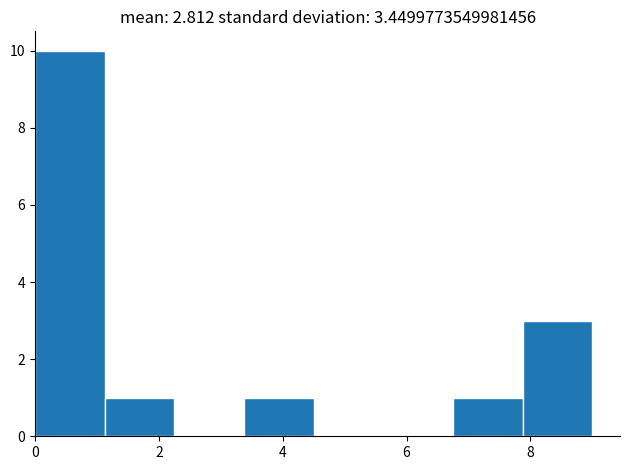

Reading left to right, list every bar in this chart as the range it spans on the x-axis followed by its height. Neither the bar edges nor the heights are printed on the chart, so give them approximately, as read against the axes.

0.0 to 1.2: 10
1.2 to 2.2: 1
2.2 to 3.4: 0
3.4 to 4.6: 1
4.6 to 5.6: 0
5.6 to 6.8: 0
6.8 to 7.8: 1
7.8 to 9.0: 3